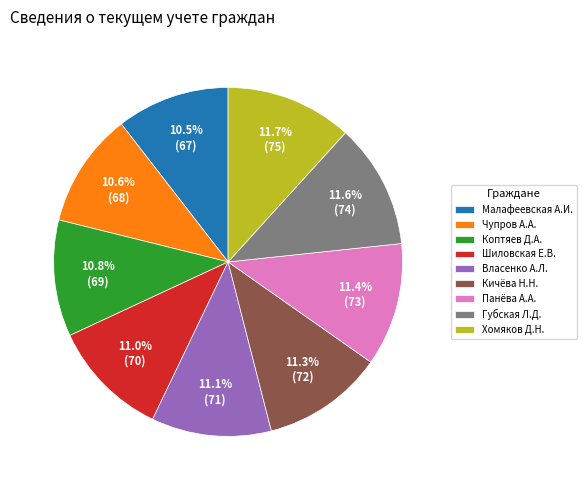

Does any single category account for the majority?

No